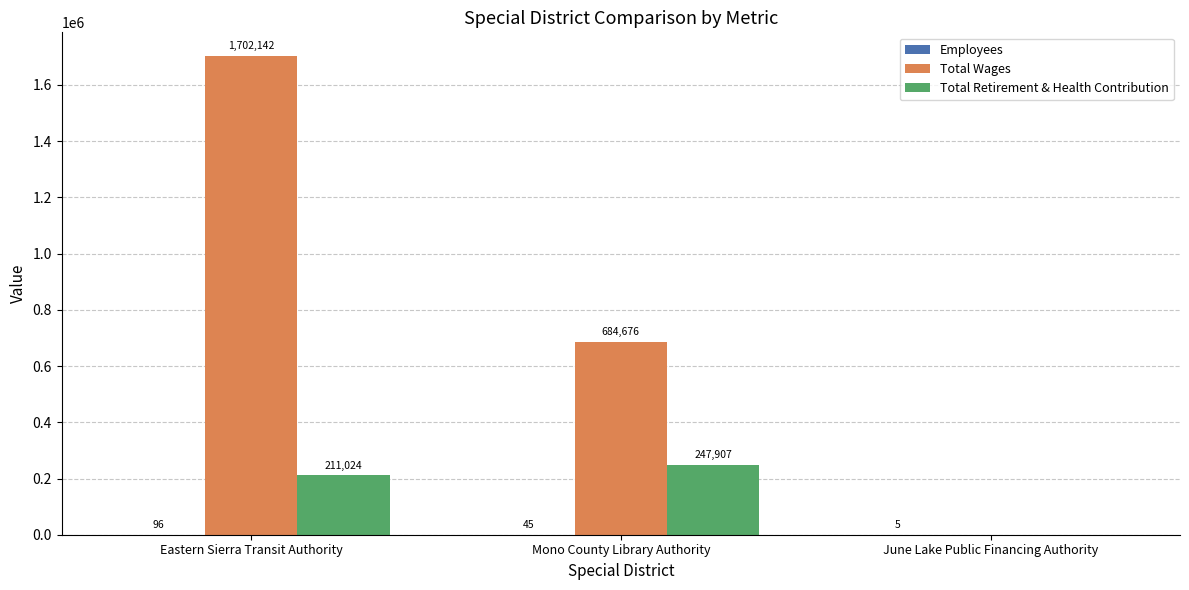

At which category is the sum across all series the highest?

Eastern Sierra Transit Authority